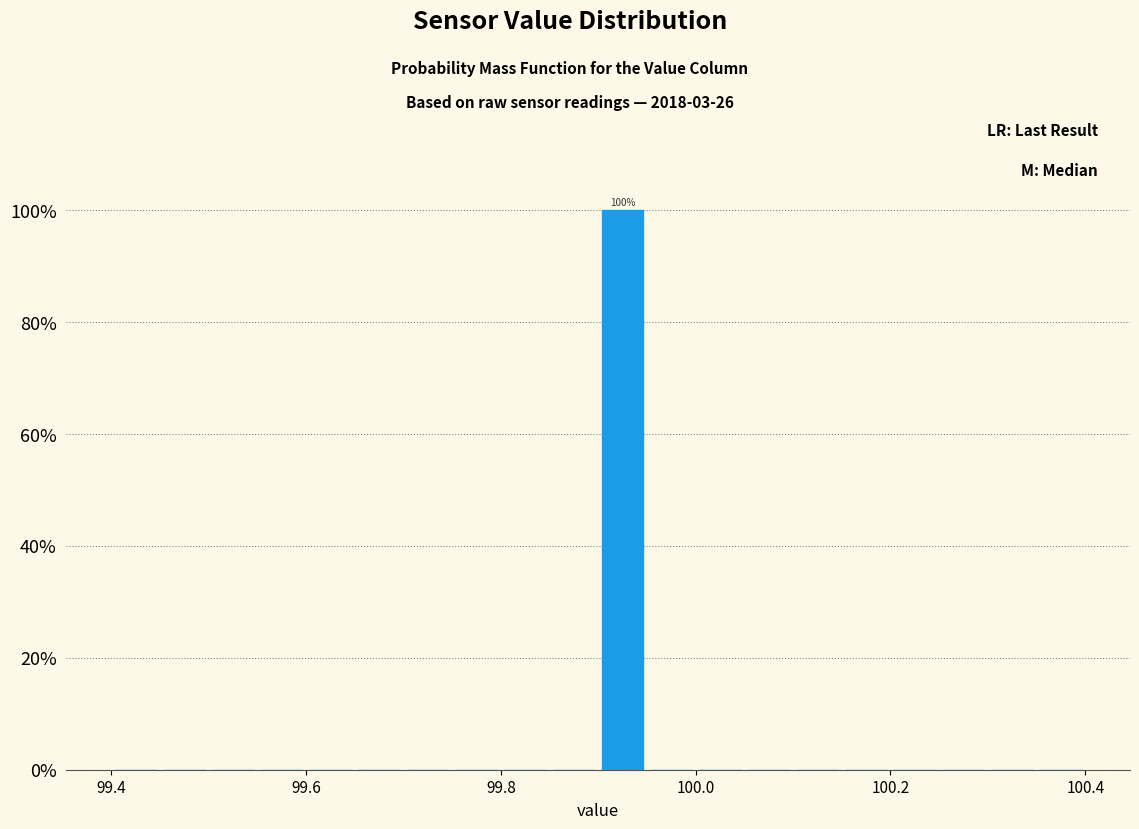

Around what value on the x-axis is the tallest bar? Give the approximate position of its centre, as read against the axis.

99.92